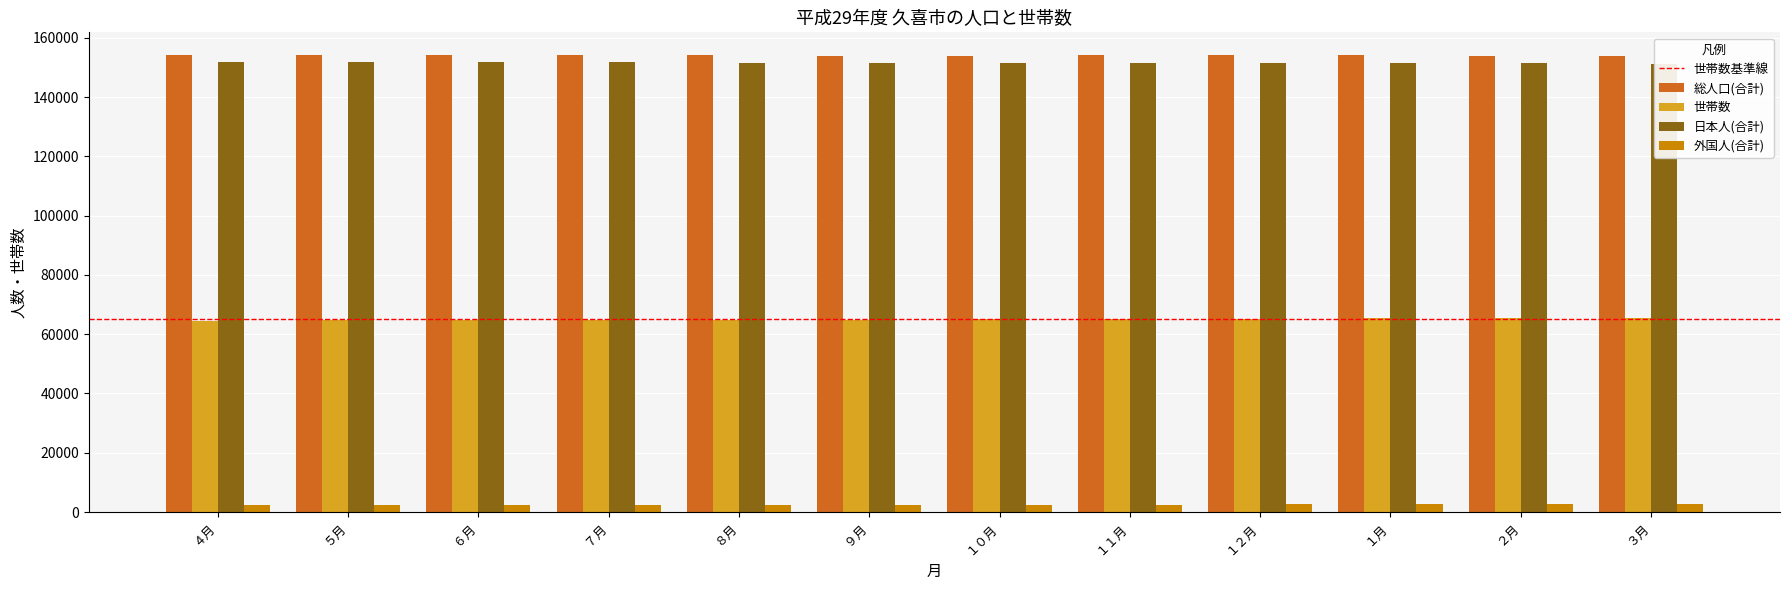

What is the difference between the 総人口(合計) values at １月 and ８月?

102